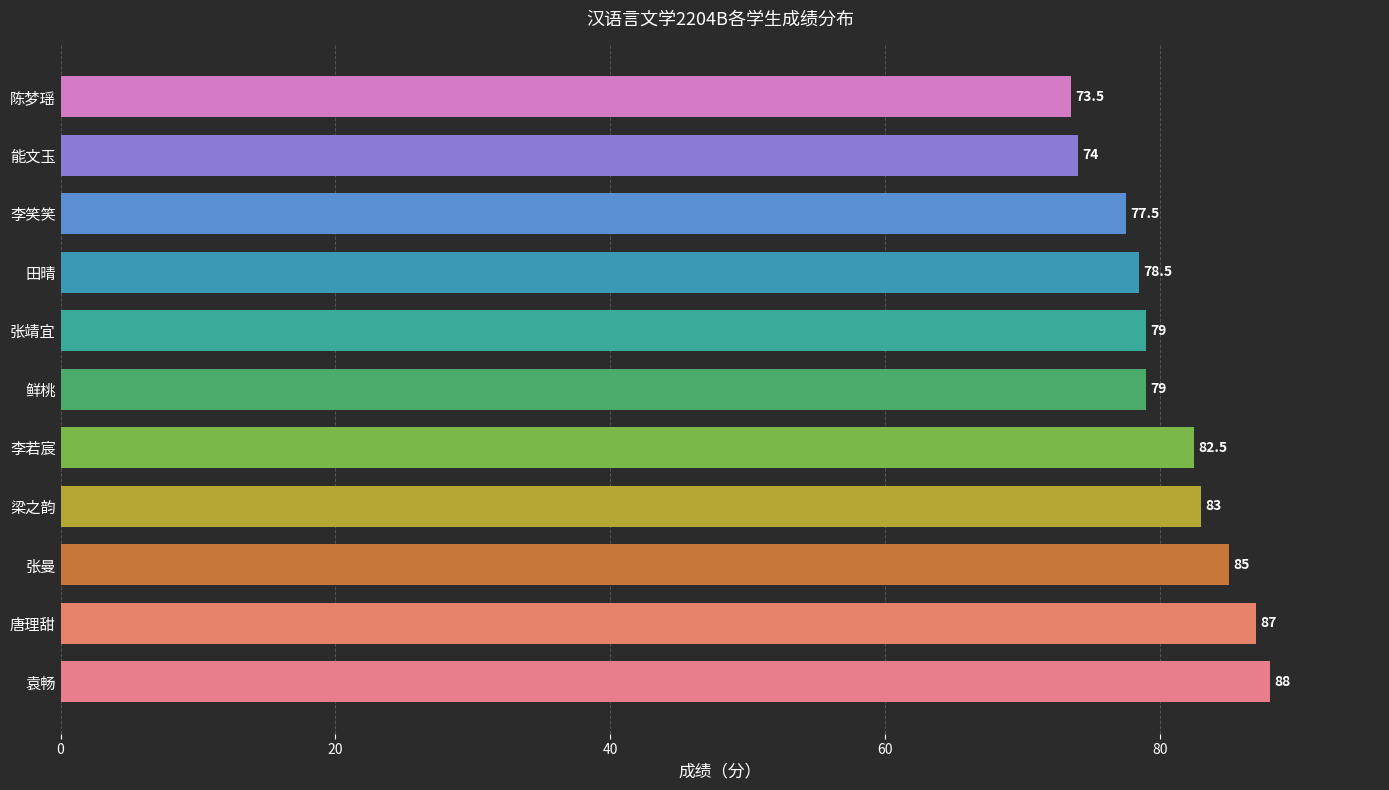

Reading bottom to top, what are all the values shown in this chart?

袁畅=88.0	唐理甜=87.0	张曼=85.0	梁之韵=83.0	李若宸=82.5	鲜桃=79.0	张靖宜=79.0	田晴=78.5	李笑笑=77.5	能文玉=74.0	陈梦瑶=73.5